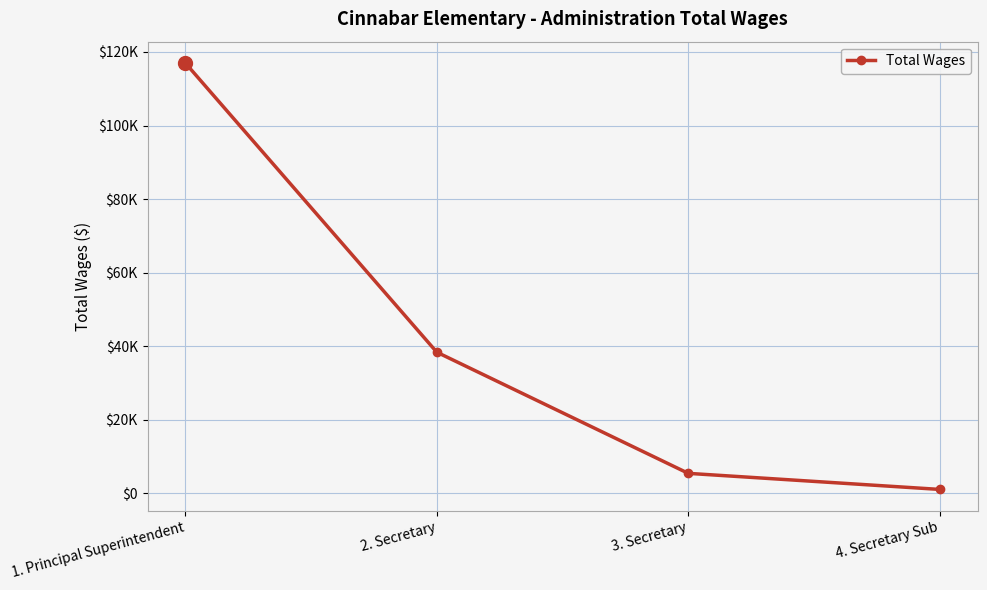

Approximately how many times larger is the value at 1. Principal Superintendent compared to 3. Secretary?

21.4